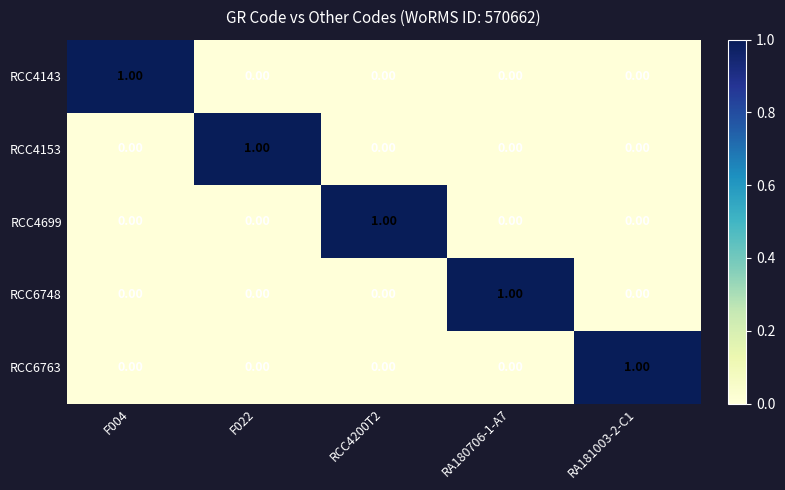

At how many categories does at least one series exceed 0?

5